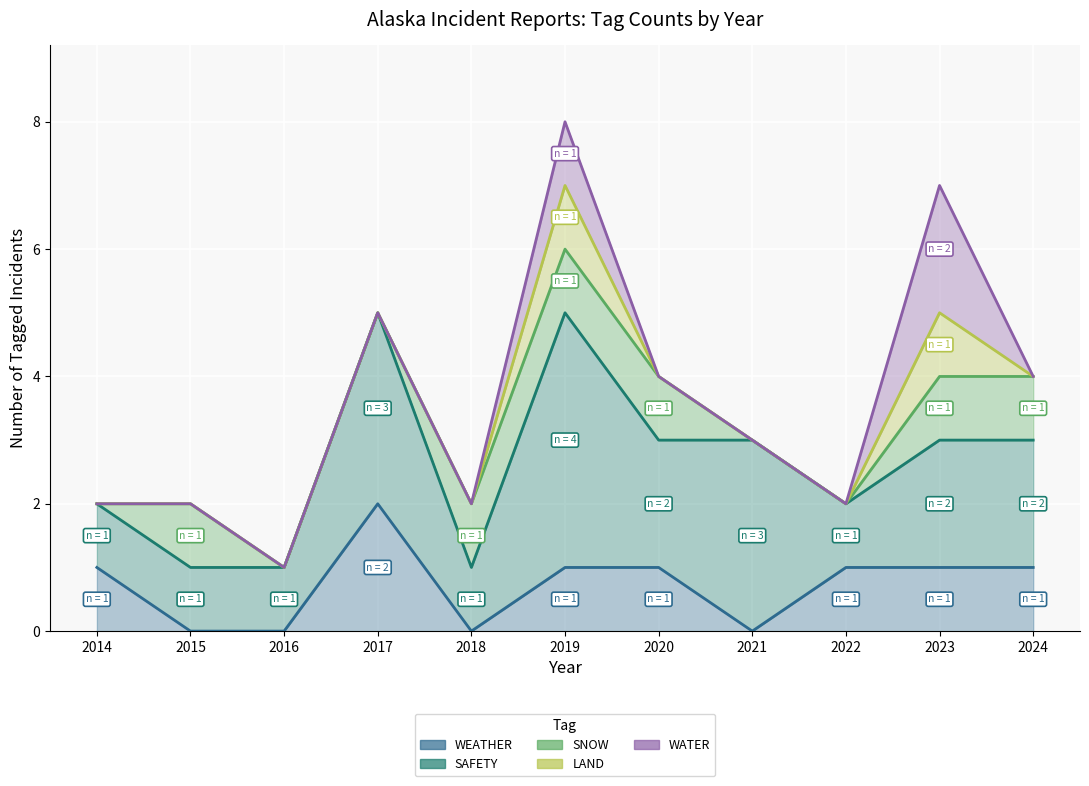

List the series in order of their peak value, lowest first.

SNOW, LAND, WEATHER, WATER, SAFETY